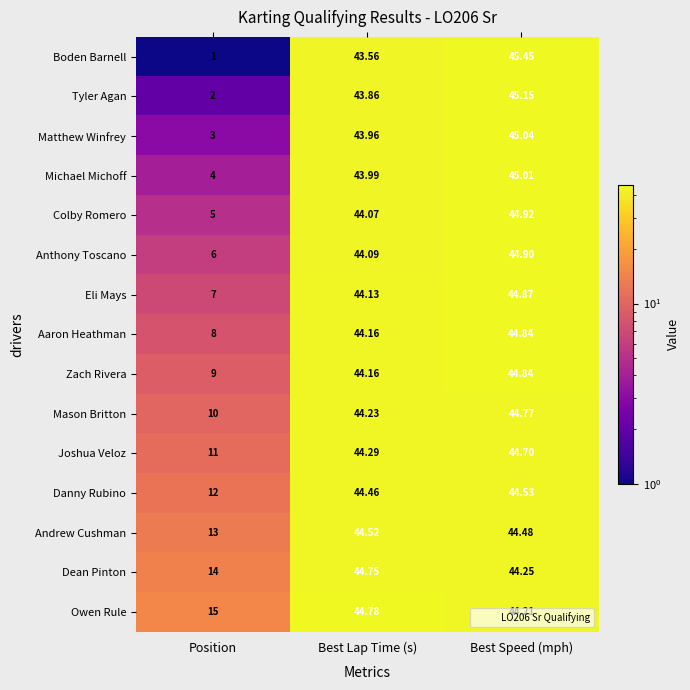

Where does the Eli Mays series first go above 44?

Best Lap Time (s)